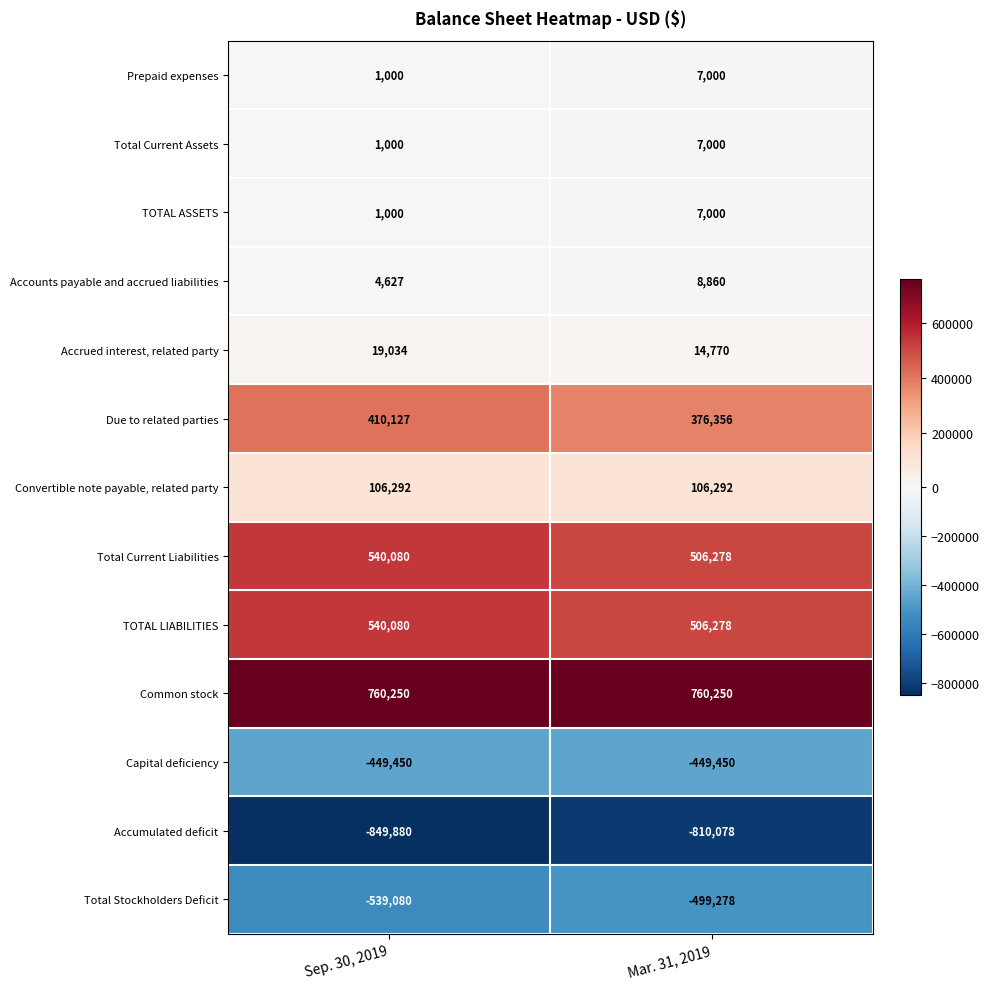

Reading left to right, list all the values displayed in this chart.

Prepaid expenses: Sep. 30, 2019=1000	Mar. 31, 2019=7000
Total Current Assets: Sep. 30, 2019=1000	Mar. 31, 2019=7000
TOTAL ASSETS: Sep. 30, 2019=1000	Mar. 31, 2019=7000
Accounts payable and accrued liabilities: Sep. 30, 2019=4627	Mar. 31, 2019=8860
Accrued interest, related party: Sep. 30, 2019=19034	Mar. 31, 2019=14770
Due to related parties: Sep. 30, 2019=410127	Mar. 31, 2019=376356
Convertible note payable, related party: Sep. 30, 2019=106292	Mar. 31, 2019=106292
Total Current Liabilities: Sep. 30, 2019=540080	Mar. 31, 2019=506278
TOTAL LIABILITIES: Sep. 30, 2019=540080	Mar. 31, 2019=506278
Common stock: Sep. 30, 2019=760250	Mar. 31, 2019=760250
Capital deficiency: Sep. 30, 2019=-449450	Mar. 31, 2019=-449450
Accumulated deficit: Sep. 30, 2019=-849880	Mar. 31, 2019=-810078
Total Stockholders Deficit: Sep. 30, 2019=-539080	Mar. 31, 2019=-499278